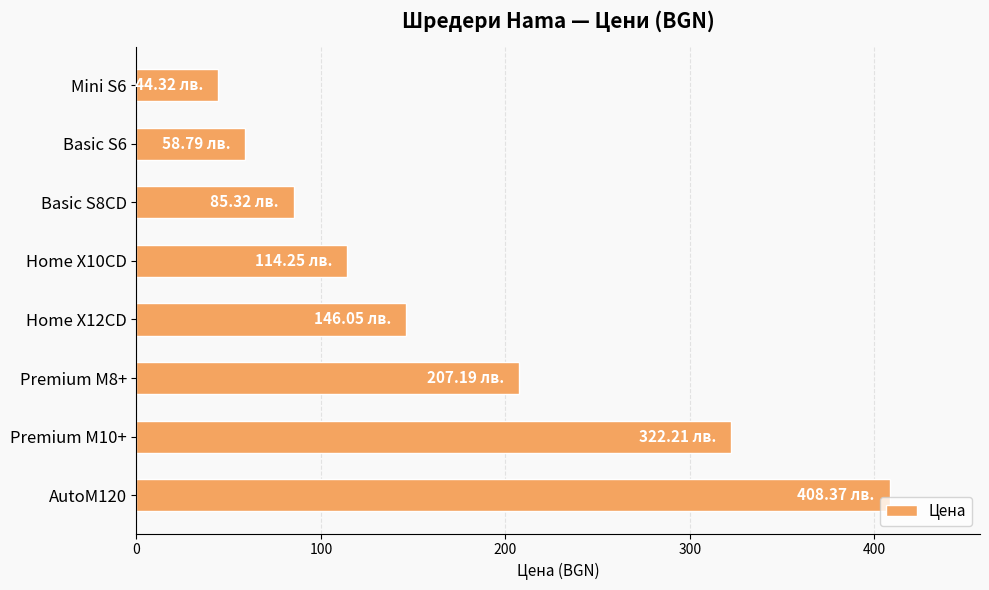

Which category has the highest value across all series?

AutoM120